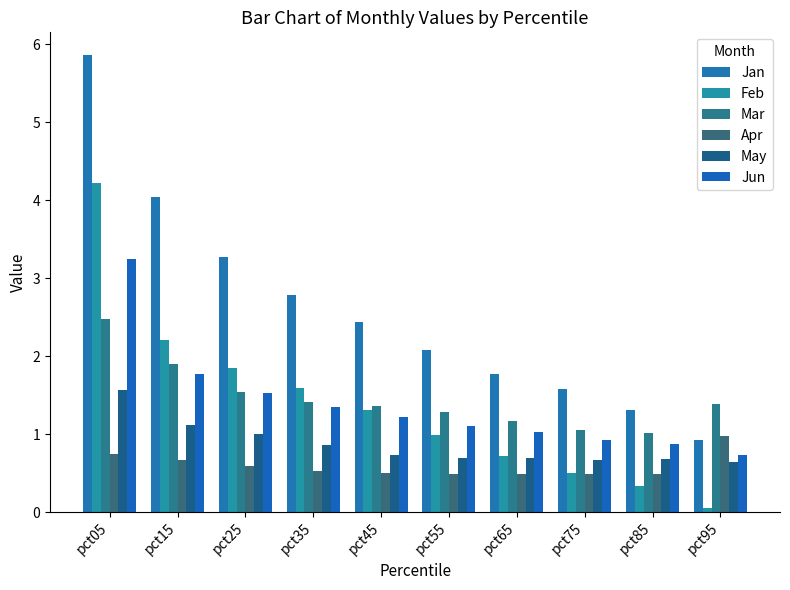

What is the difference between the maximum and minimum values in the Feb series?

4.2